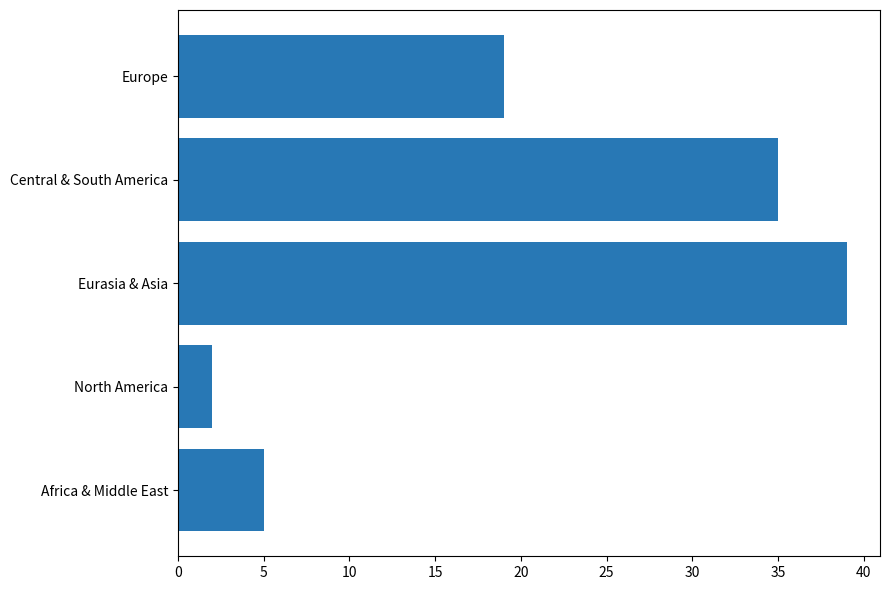

True or false: the data shows 39 at Eurasia & Asia.

True